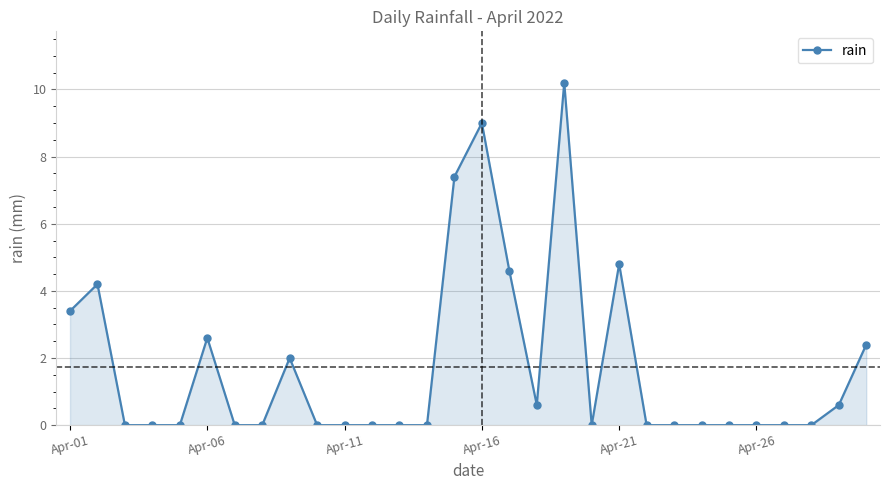

What is the greatest value displayed?

10.2